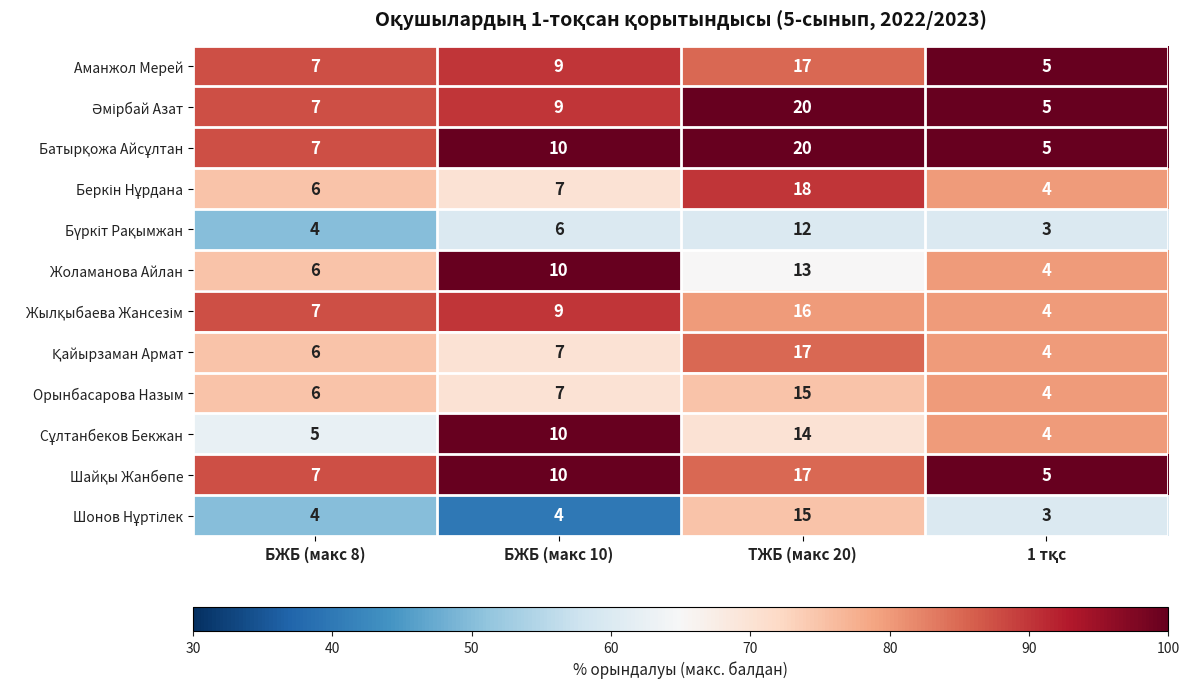

What is the difference between the maximum and minimum values in the Орынбасарова Назым series?

11